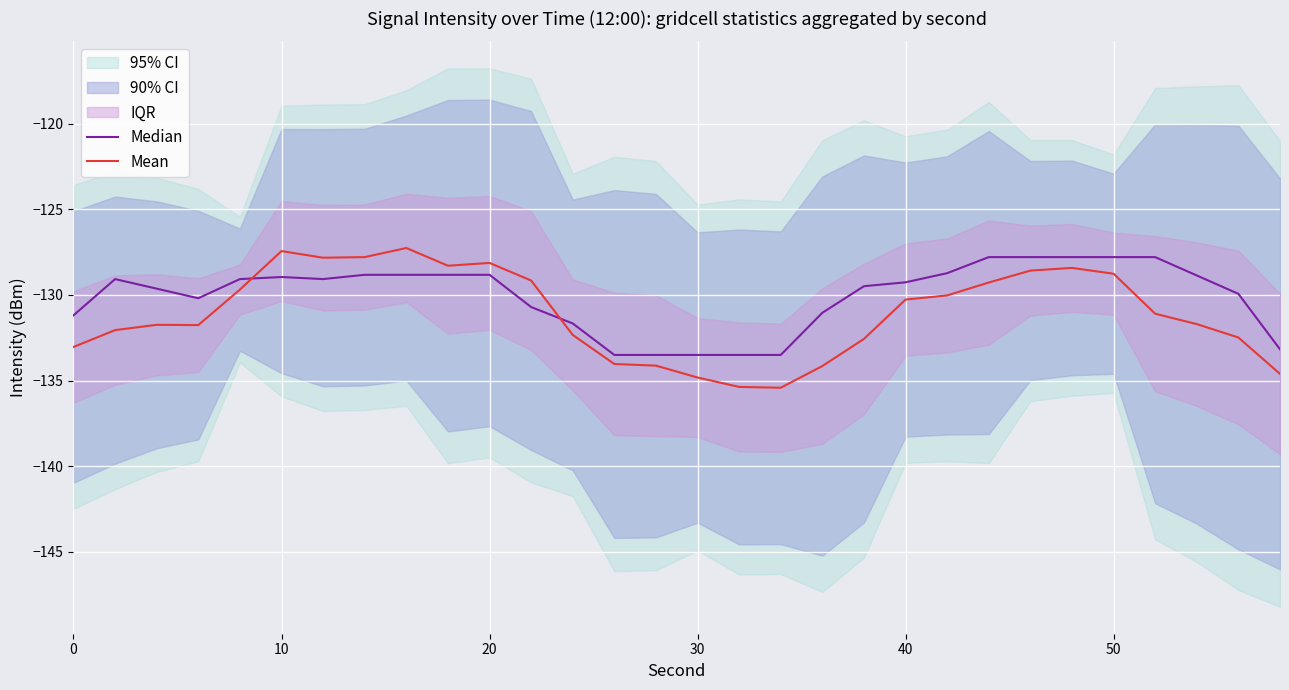

The Mean series shows -74.5 at 10. True or false?

False